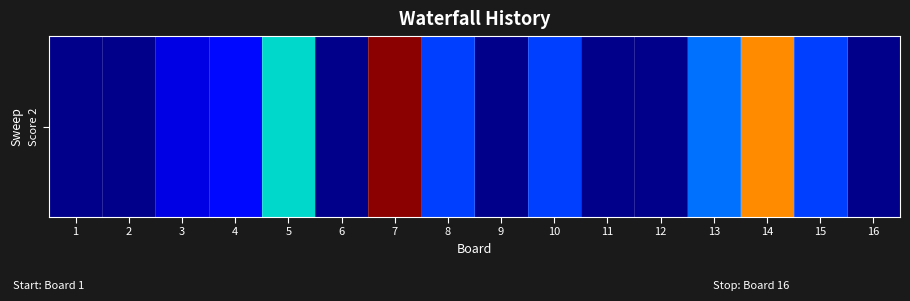

At which label does the data first exceed 4?

5